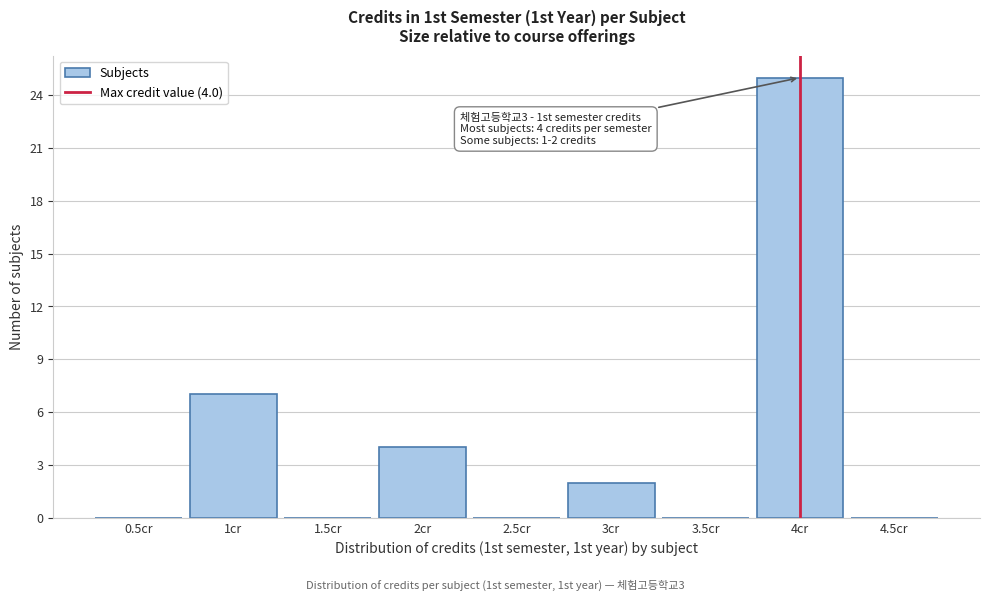

Over which range of the x-axis is the bar tallest?

3.75 to 4.25